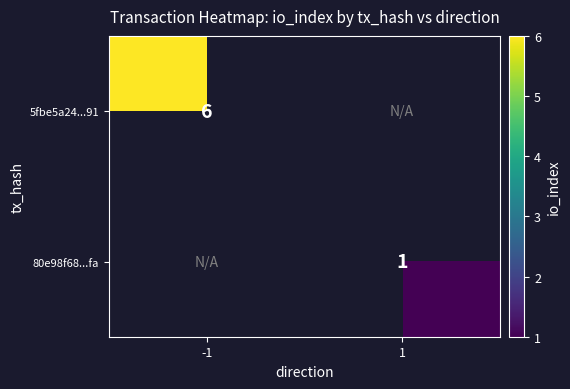

Is it true that 5fbe5a24...91 equals 6 at -1?

True